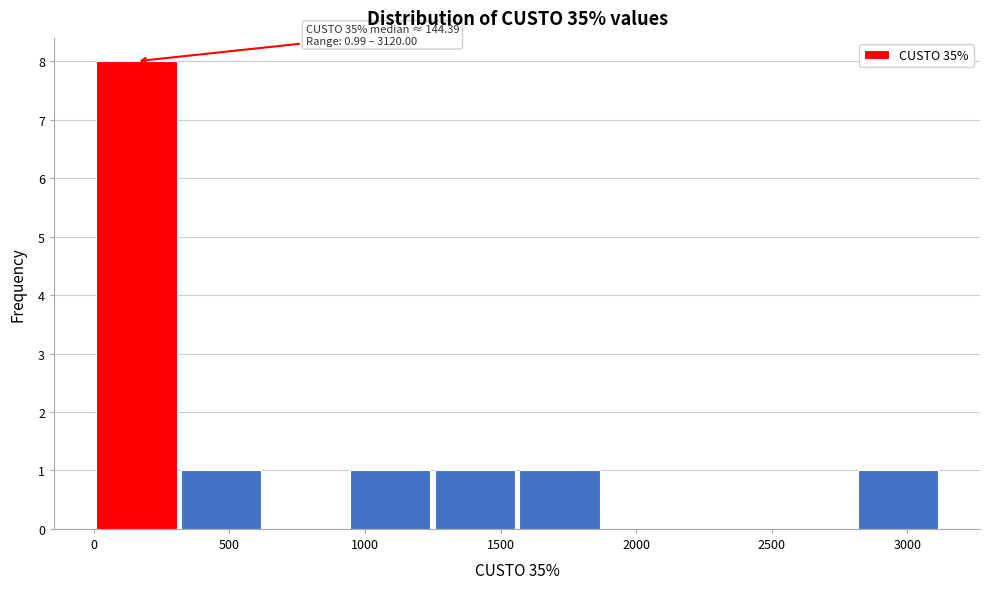

Over which range of the x-axis is the bar tallest?

0 to 300